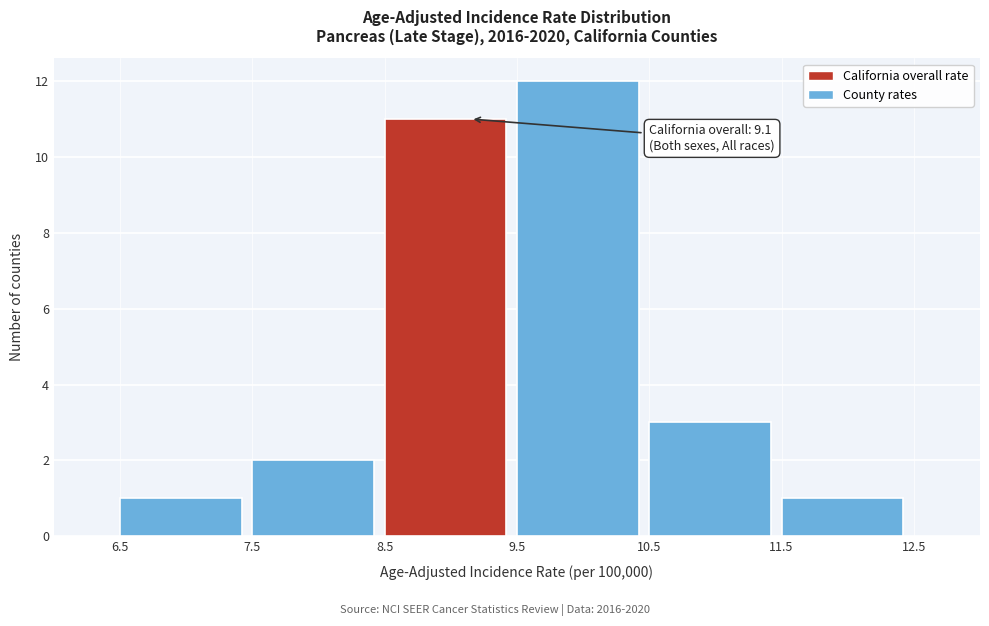

Over which range of the x-axis is the bar tallest?

9.5 to 10.5